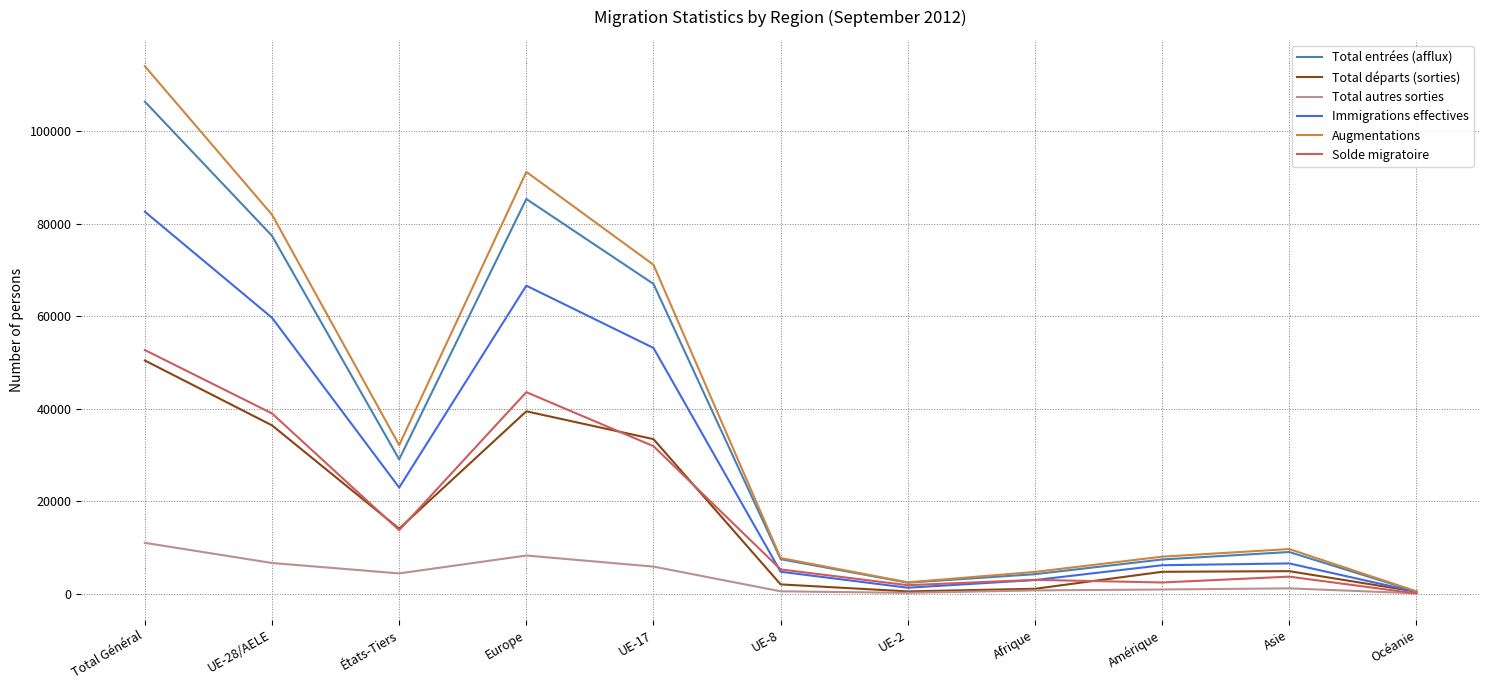

Which series has the largest range (max minus min)?

Augmentations